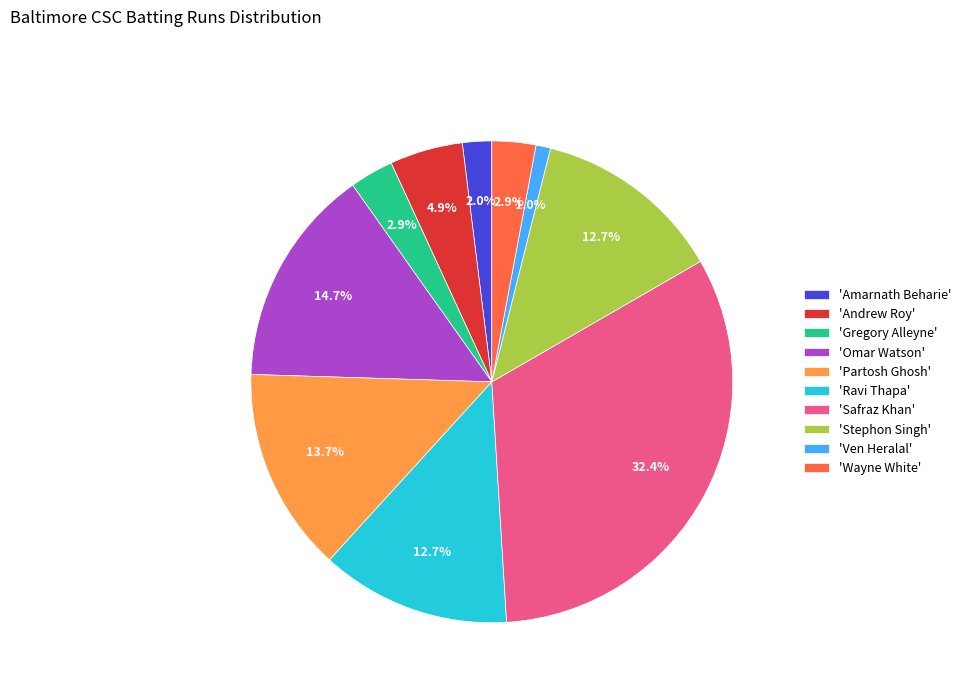

Is the sum of 'Partosh Ghosh' and 'Andrew Roy' greater than half?

No